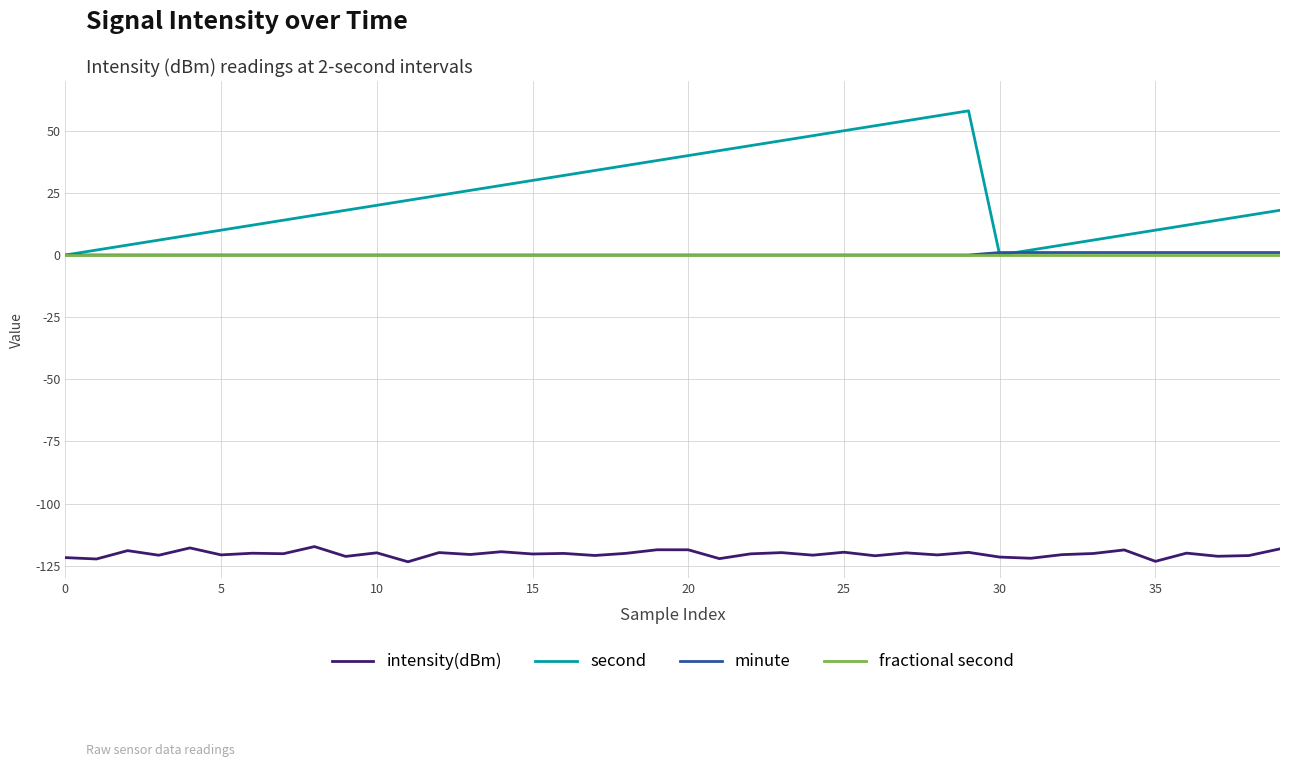

What is the smallest value displayed?

-123.4